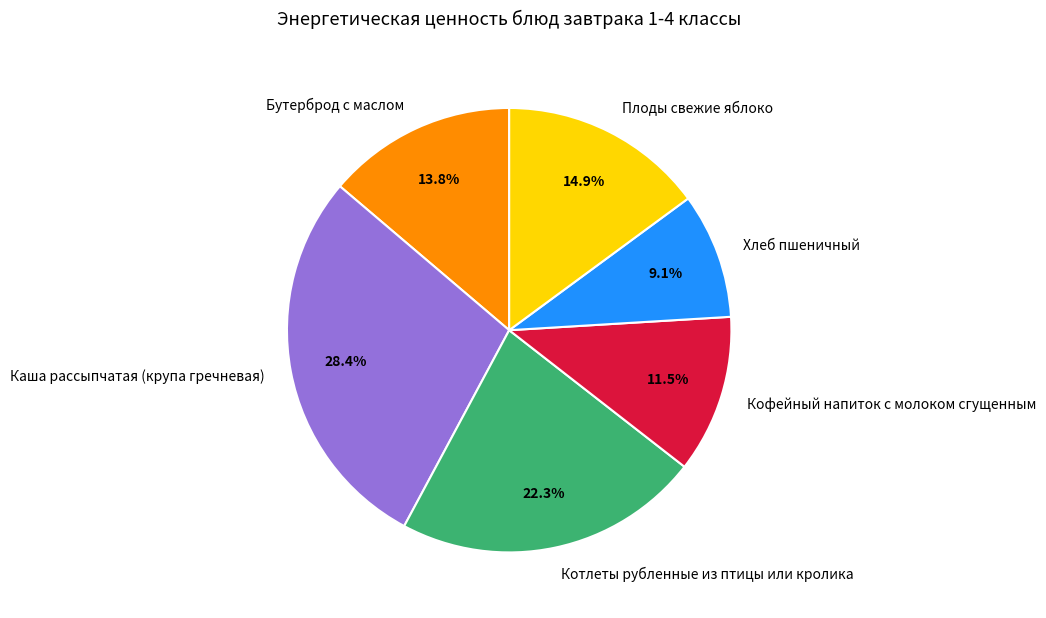

What is the largest slice in the pie chart?

Каша рассыпчатая (крупа гречневая)